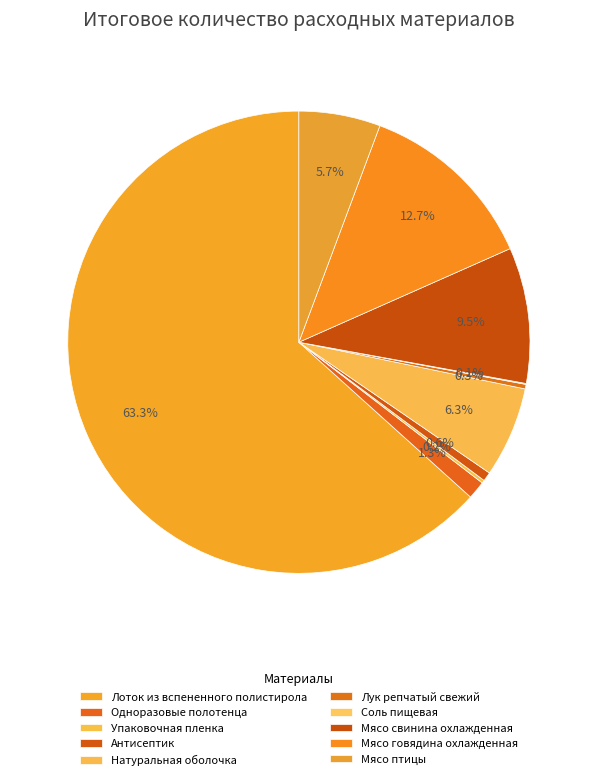

Does Лоток из вспененного полистирола account for over 50% of the chart?

Yes